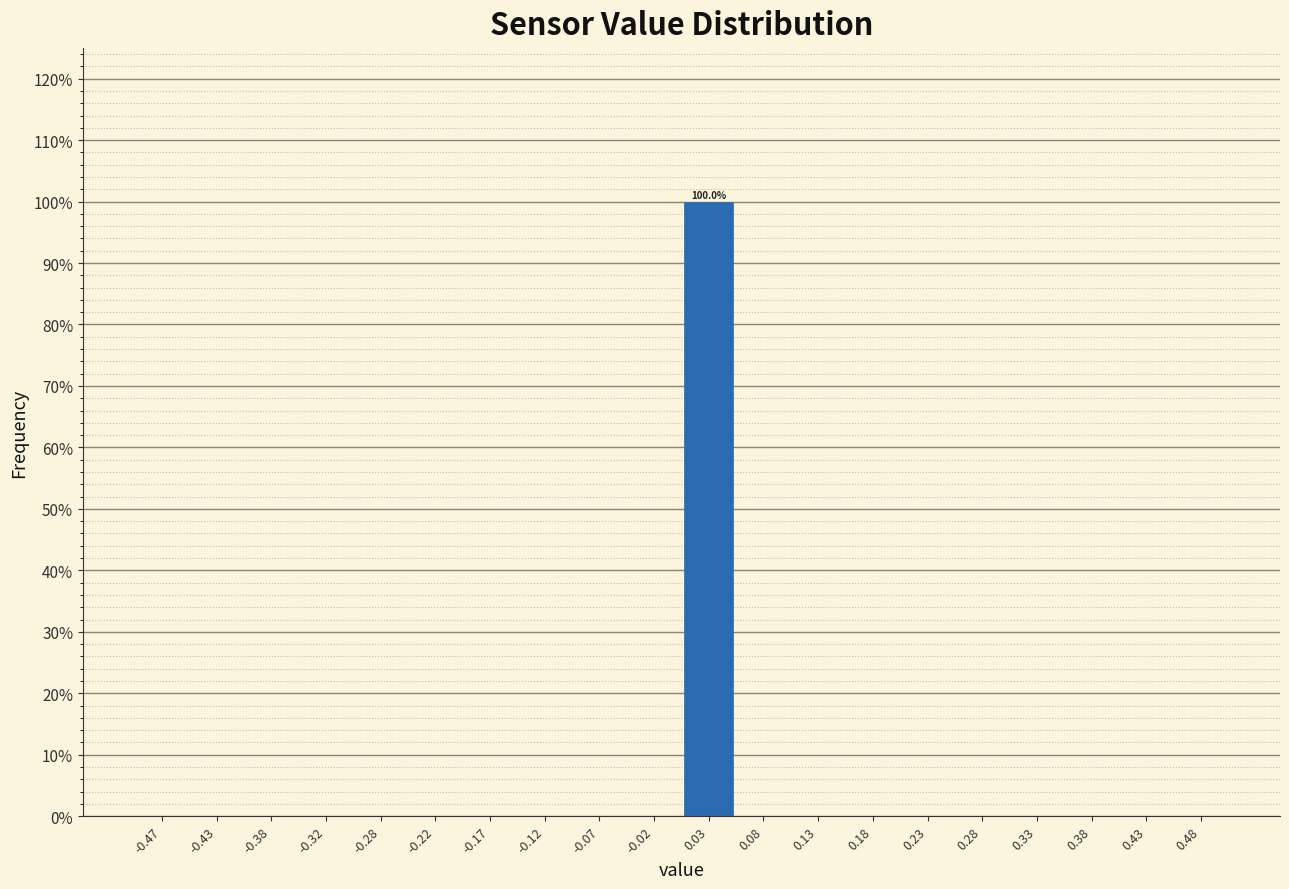

Which range on the x-axis has the tallest bar?

0.00 to 0.05